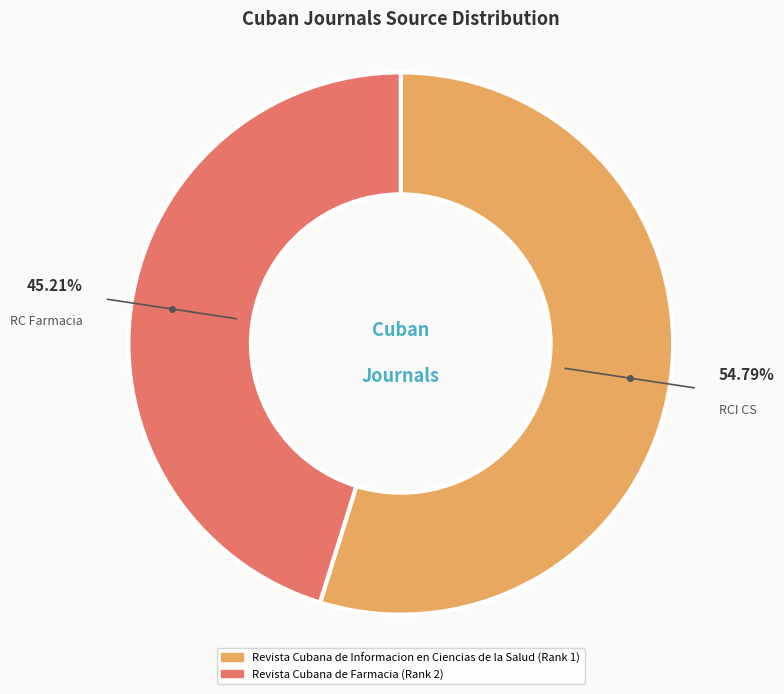

Rank the categories by value from lowest to highest.

Revista Cubana de Farmacia, Revista Cubana de Informacion en Ciencias de la Salud